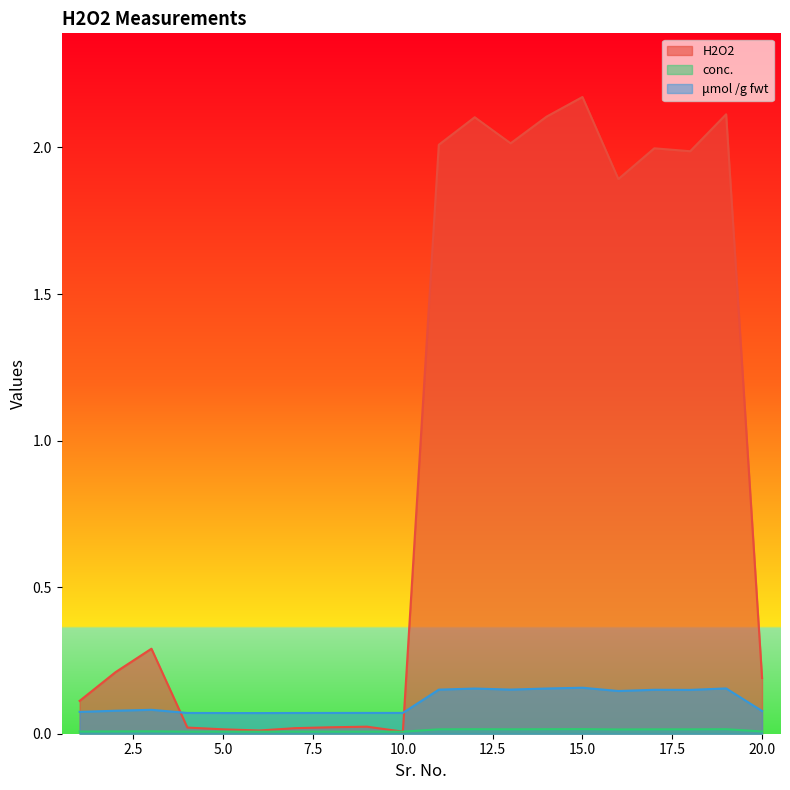

Which has a higher value, 3 or 8?

3